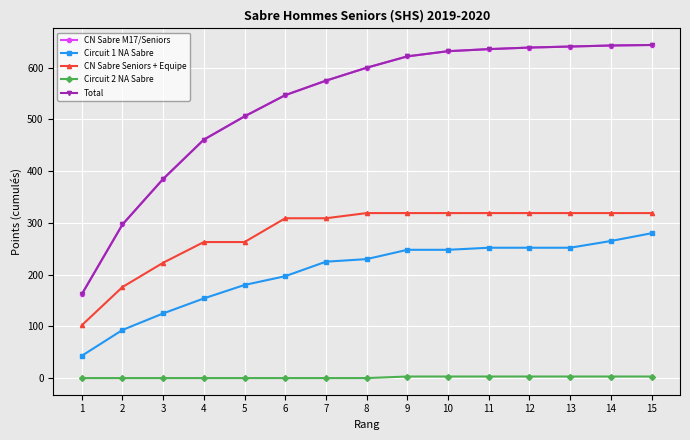

Is this an area chart (filled region under the line)?

No